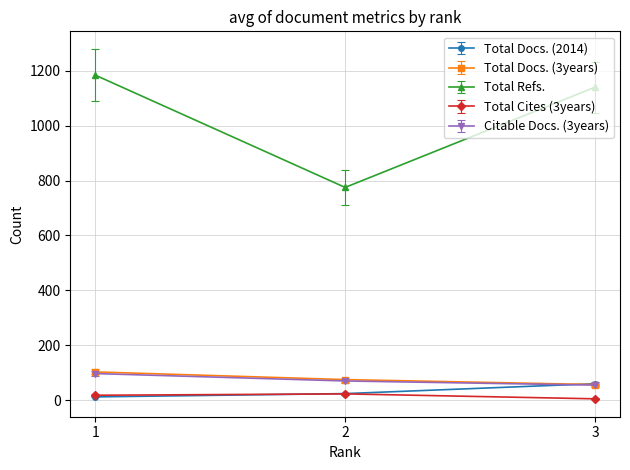

Read the Citable Docs. (3years) value at 1.

97